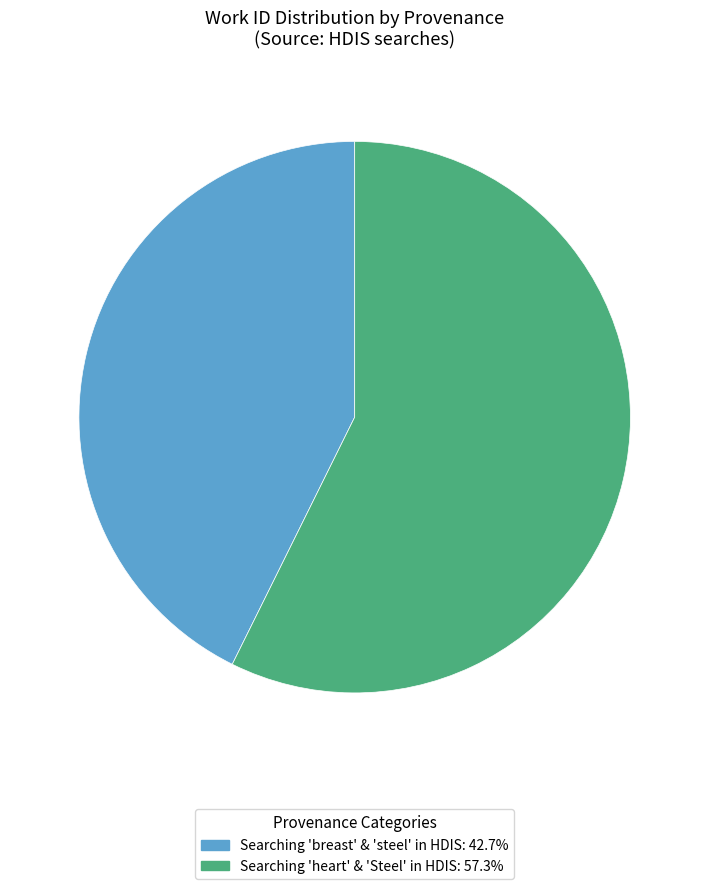

How many slices are in this pie chart?

2